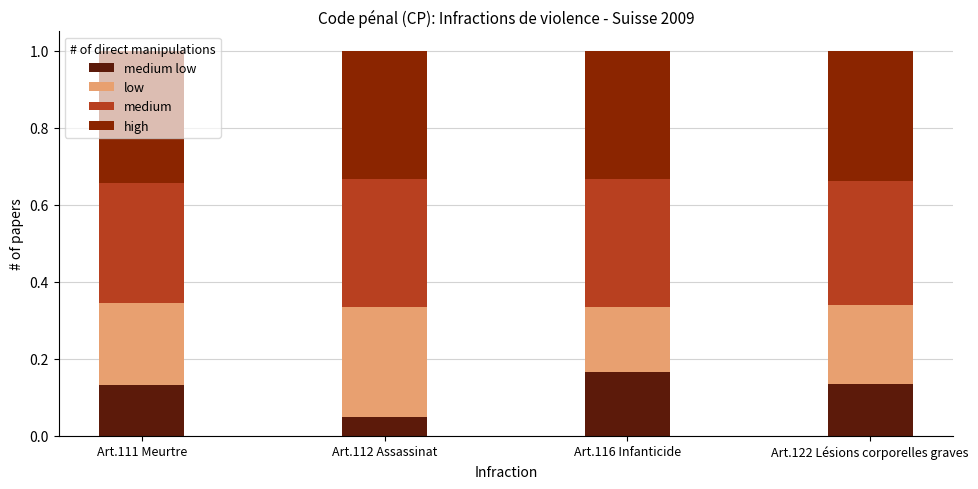

What is the total value across all series at Art.122 Lésions corporelles graves?

1.0